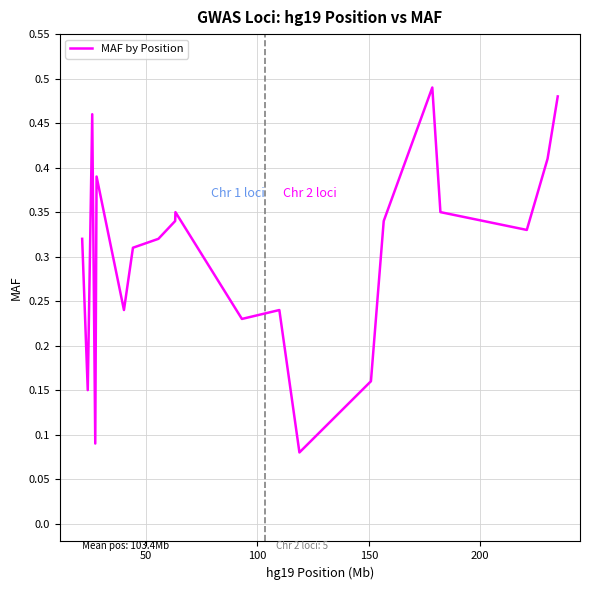

Is this an area chart (filled region under the line)?

No